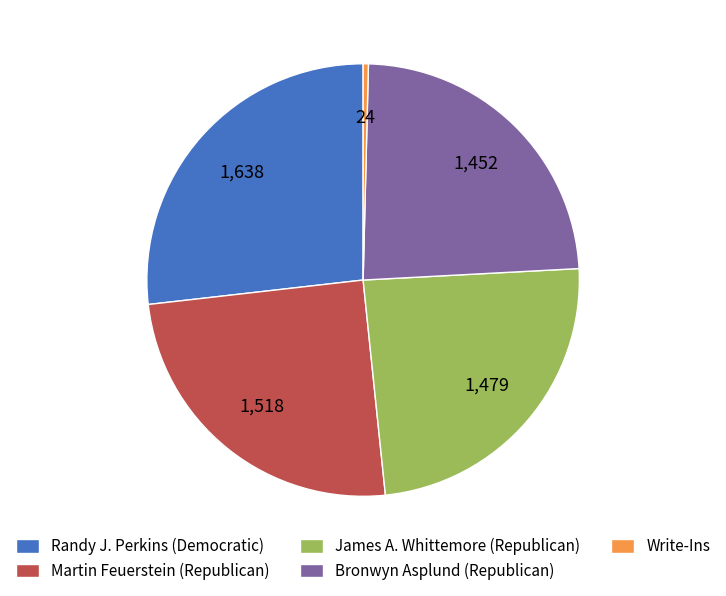

The Bronwyn Asplund (Republican) slice represents 30% of the pie. True or false?

False